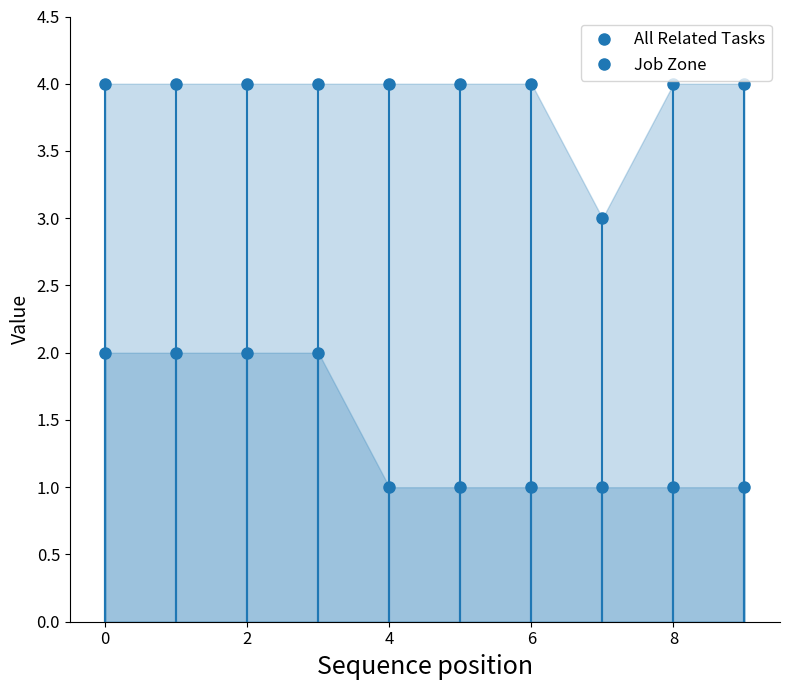

What is the greatest value displayed?

4